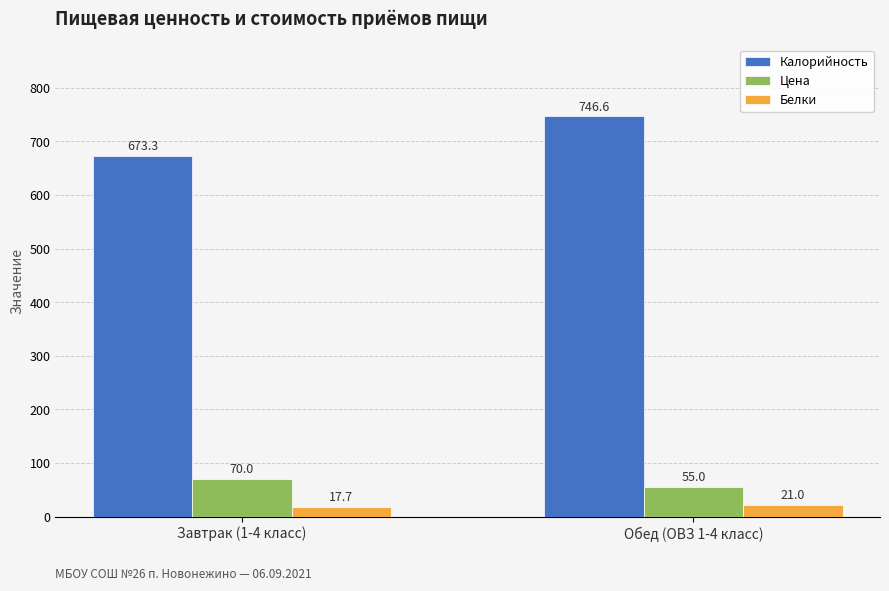

What is the value of the Калорийность bar at the 2nd from the left?

746.6